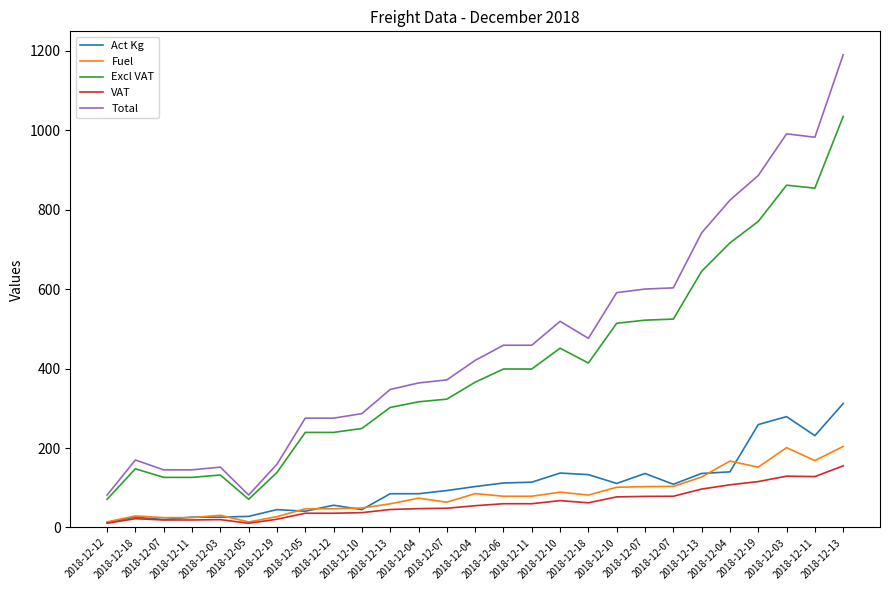

What are all the series names shown in the legend?

Act Kg, Fuel, Excl VAT, VAT, Total